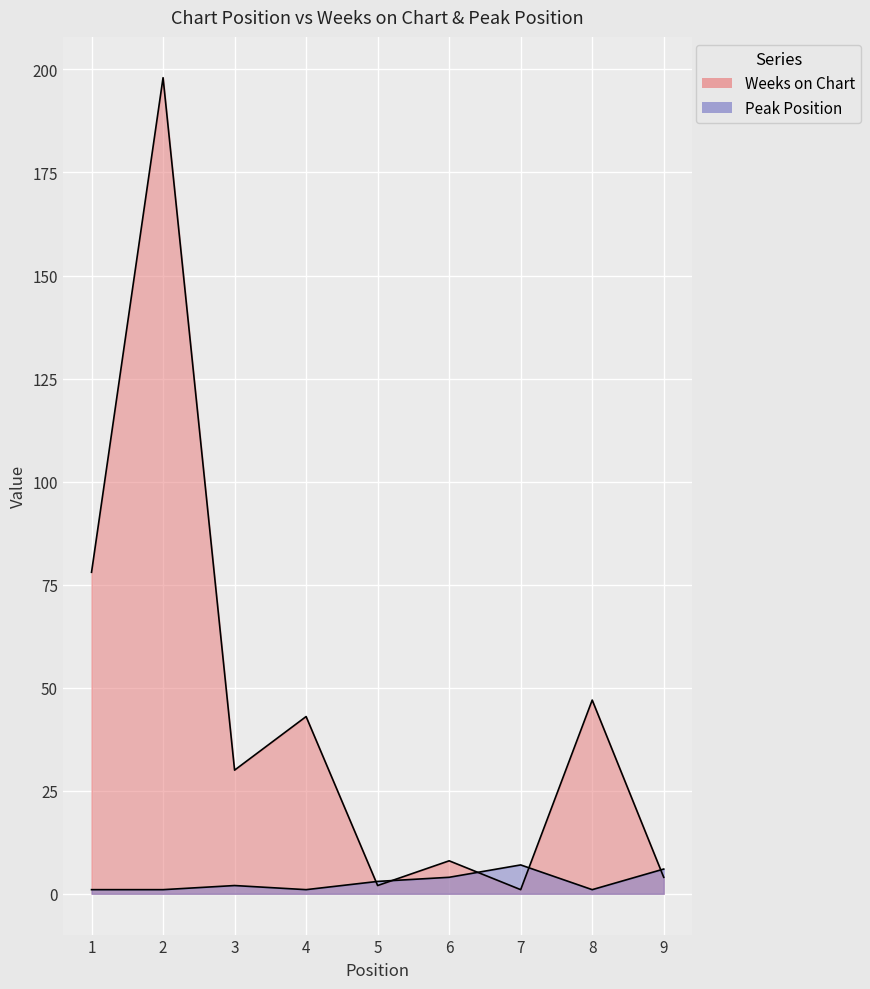

At 5, list the series in order from smallest to largest.

Weeks on Chart, Peak Position